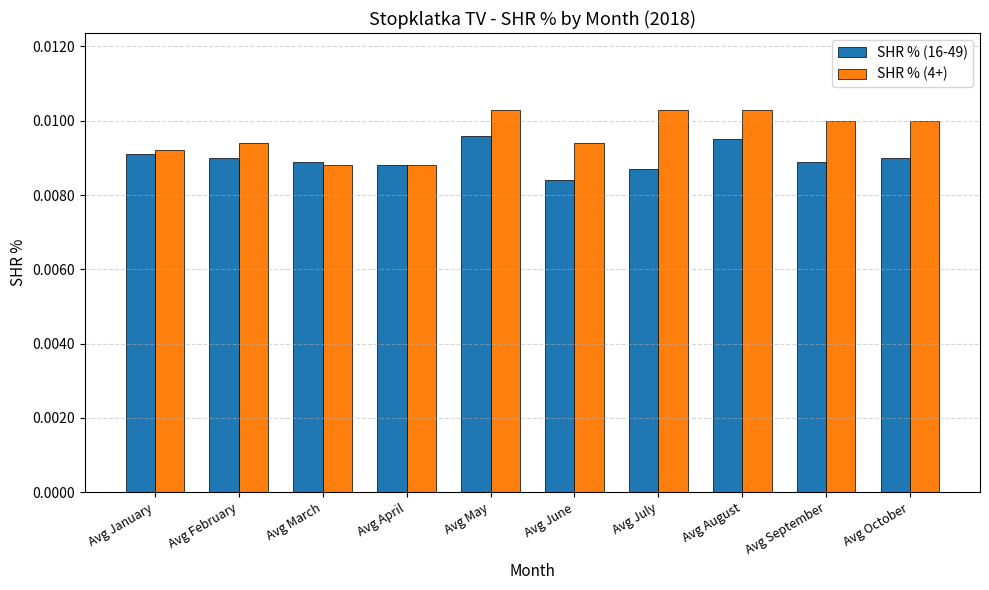

Rank the series by their maximum value, from highest to lowest.

SHR % (4+), SHR % (16-49)